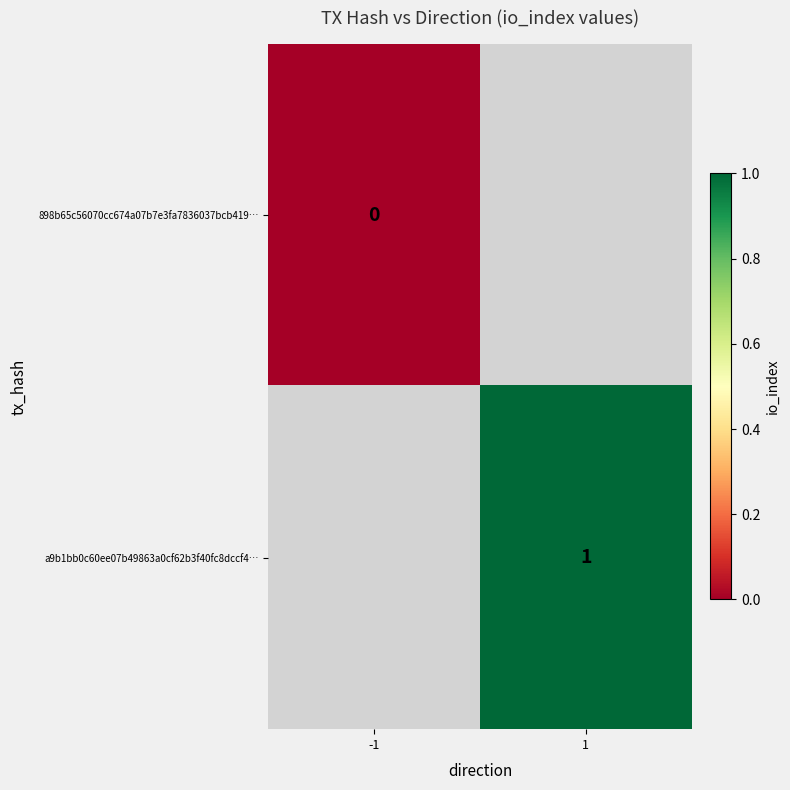

Is the value of 898b65c56070cc674a07b7e3fa7836037bcb419… at -1 greater than the value of a9b1bb0c60ee07b49863a0cf62b3f40fc8dccf4… at 1?

No